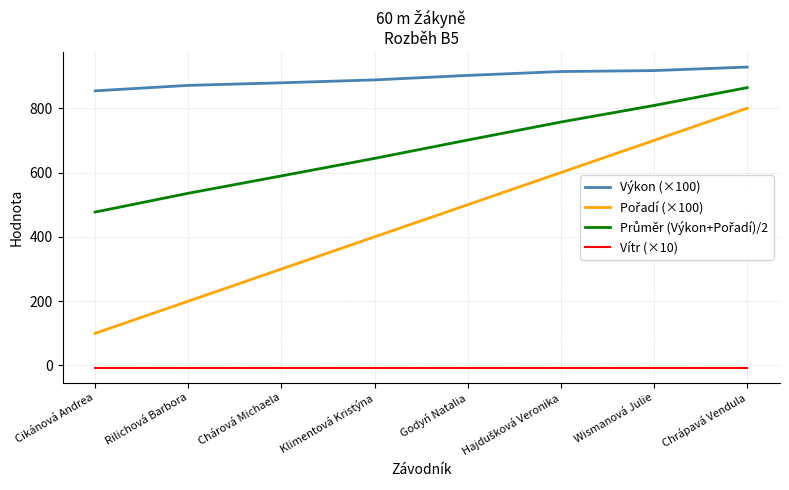

Which category has the lowest value in the Výkon (×100) series?

Cikánová Andrea